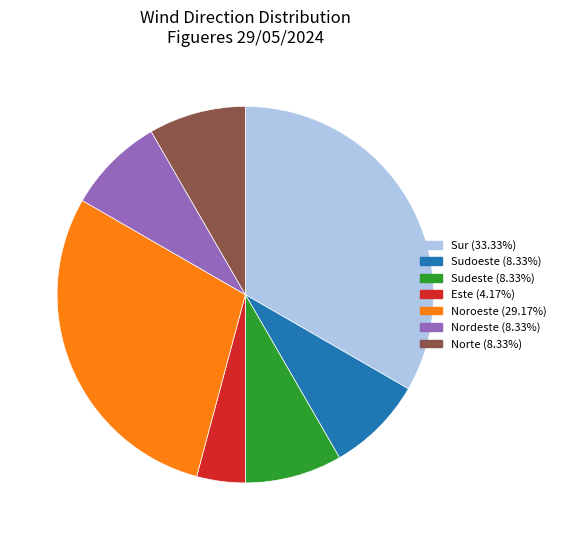

Do Sudeste (8.33%) and Este (4.17%) together represent more than half of the pie?

No